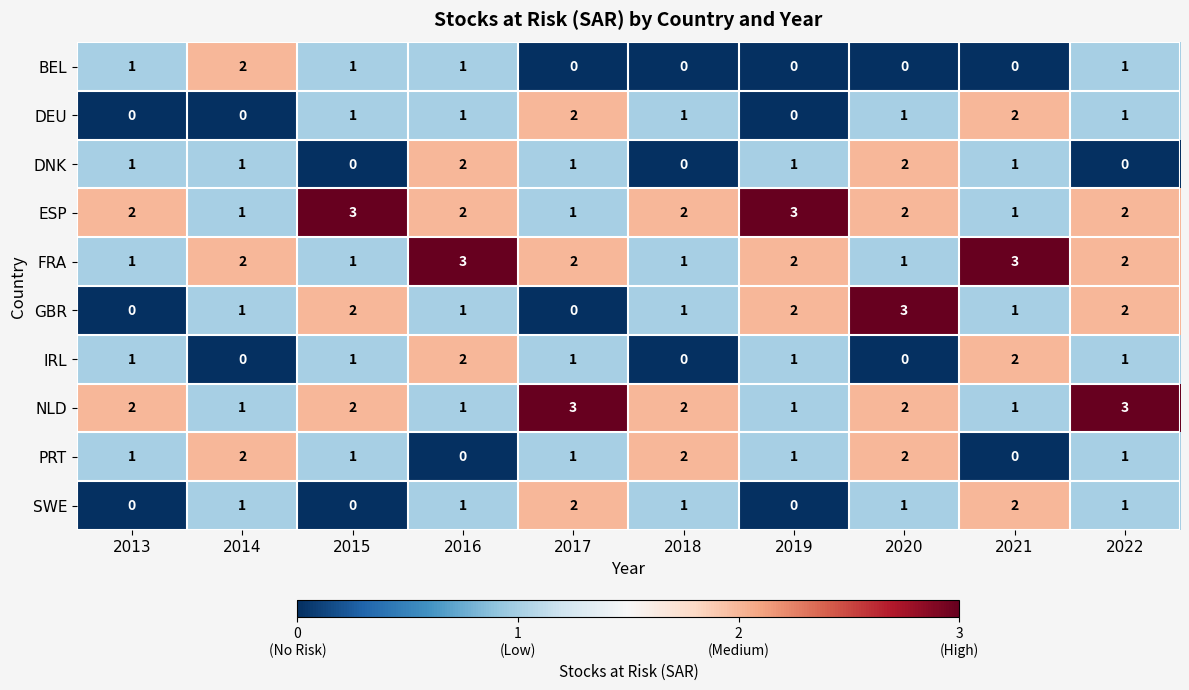

The value of DNK at 2022 is 1. True or false?

False